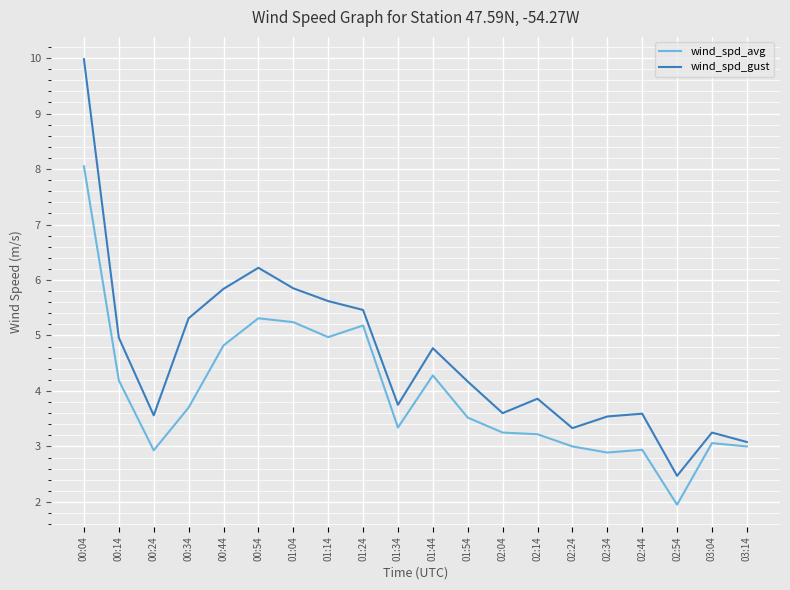

At which category is the sum across all series the highest?

00:04